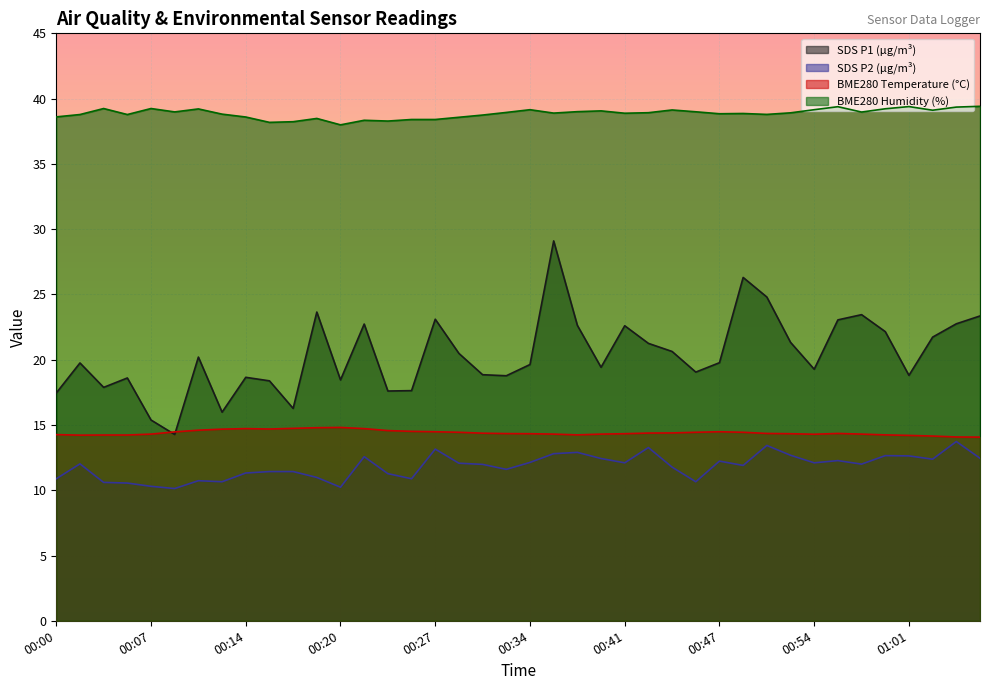

Which has a higher value, 00:31 or 00:44?

00:44